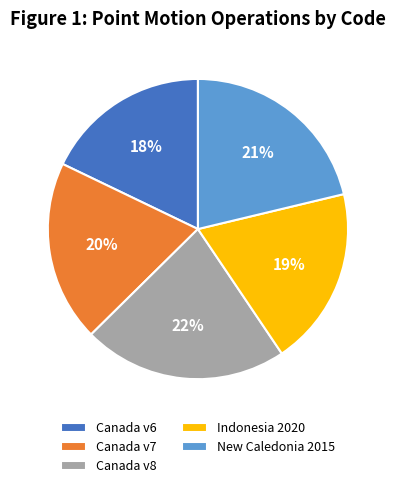

Does any single category account for the majority?

No